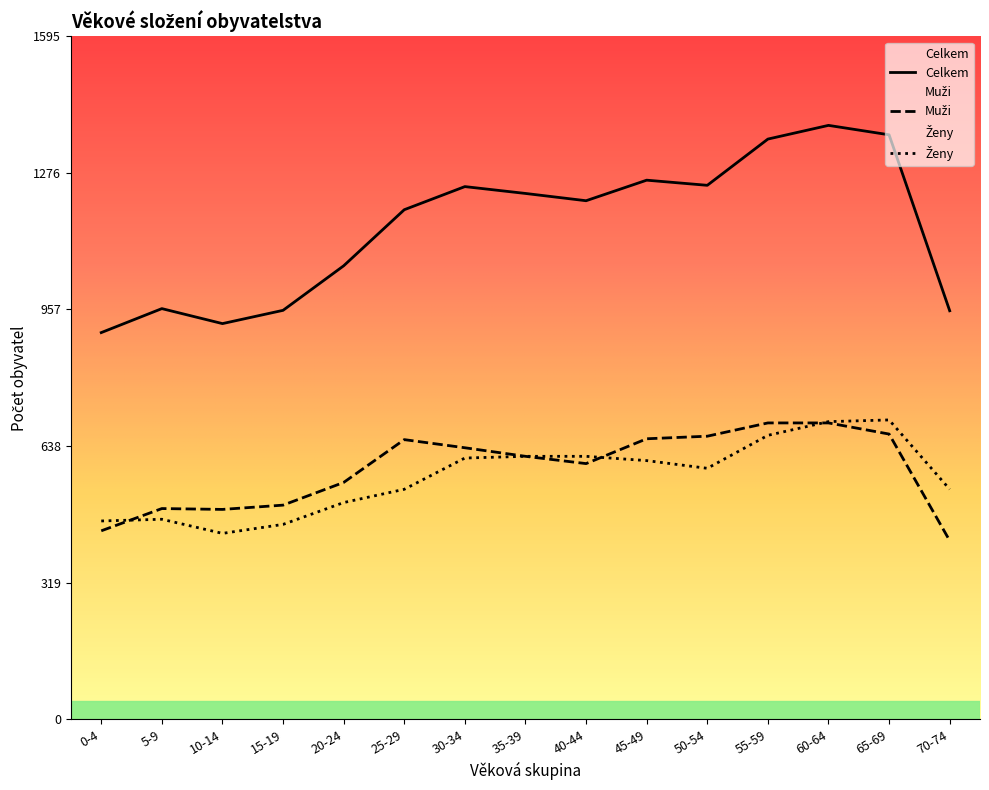

Rank the categories by Celkem value from highest to lowest.

60-64, 65-69, 55-59, 45-49, 50-54, 30-34, 35-39, 40-44, 25-29, 20-24, 5-9, 15-19, 70-74, 10-14, 0-4